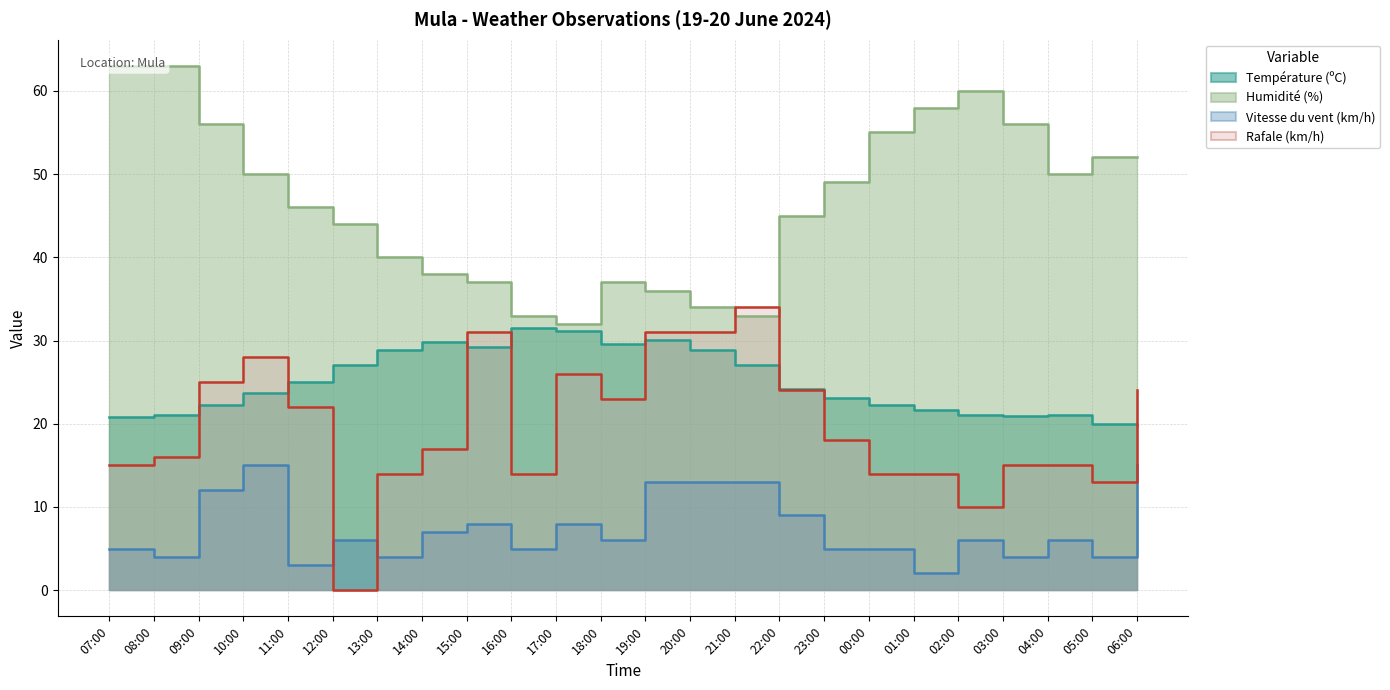

How many values in the Température (ºC) series exceed 24?

12